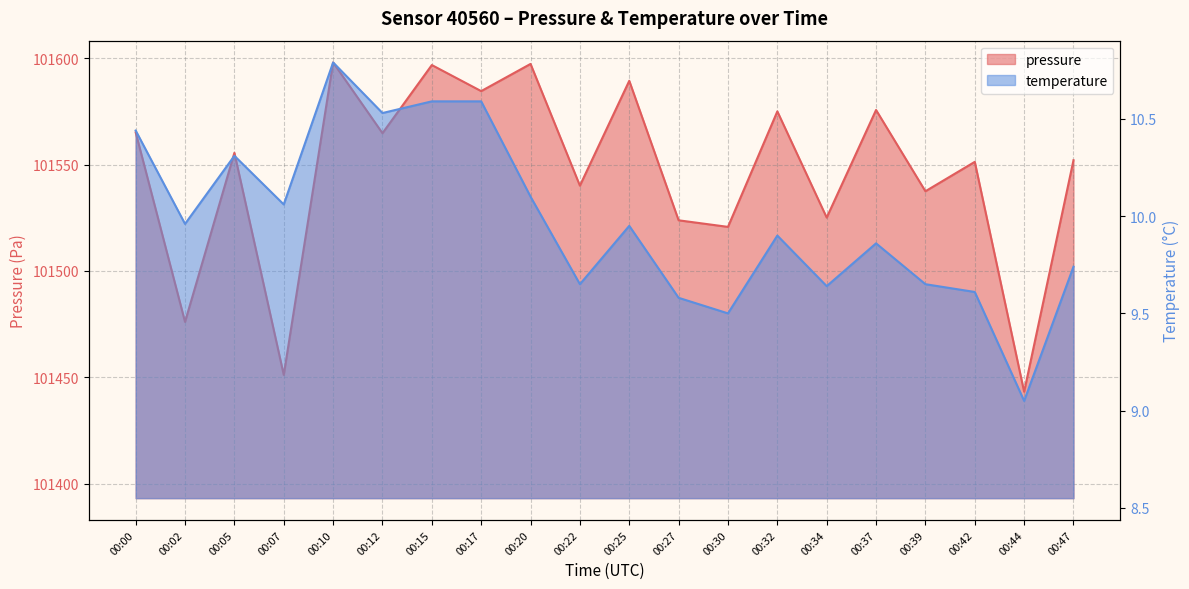

Is it true that pressure equals 101596.8 at 00:15?

True